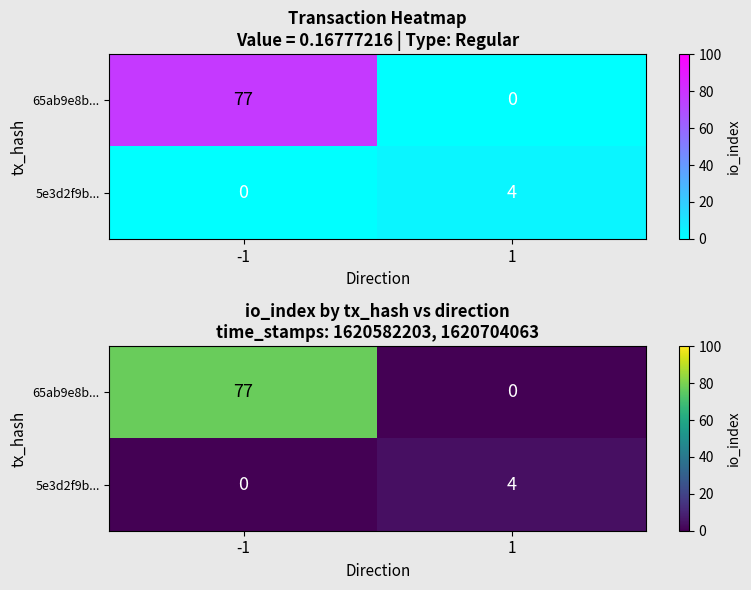

Which category has the lowest value in the 5e3d2f9b... series?

-1